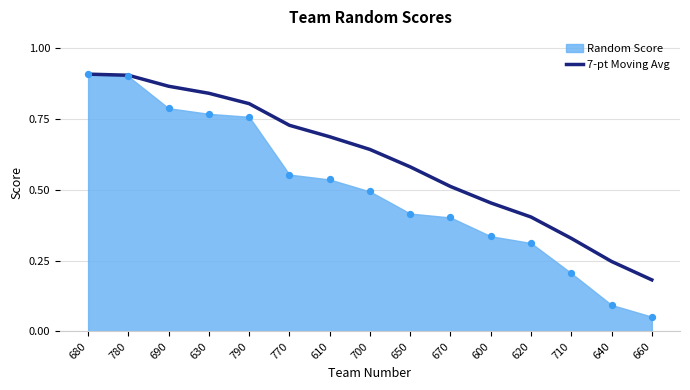

What is the change in value from 630 to 660?

-0.7